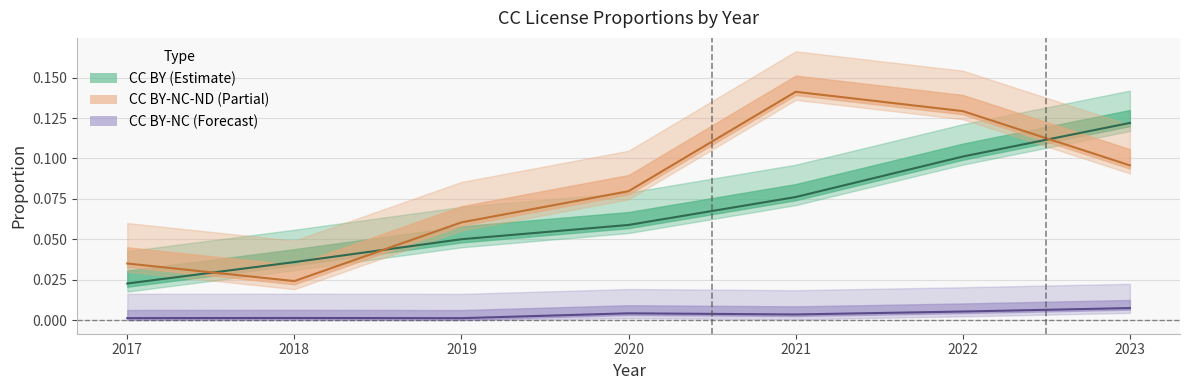

At which label does CC BY-NC reach its minimum?

2019